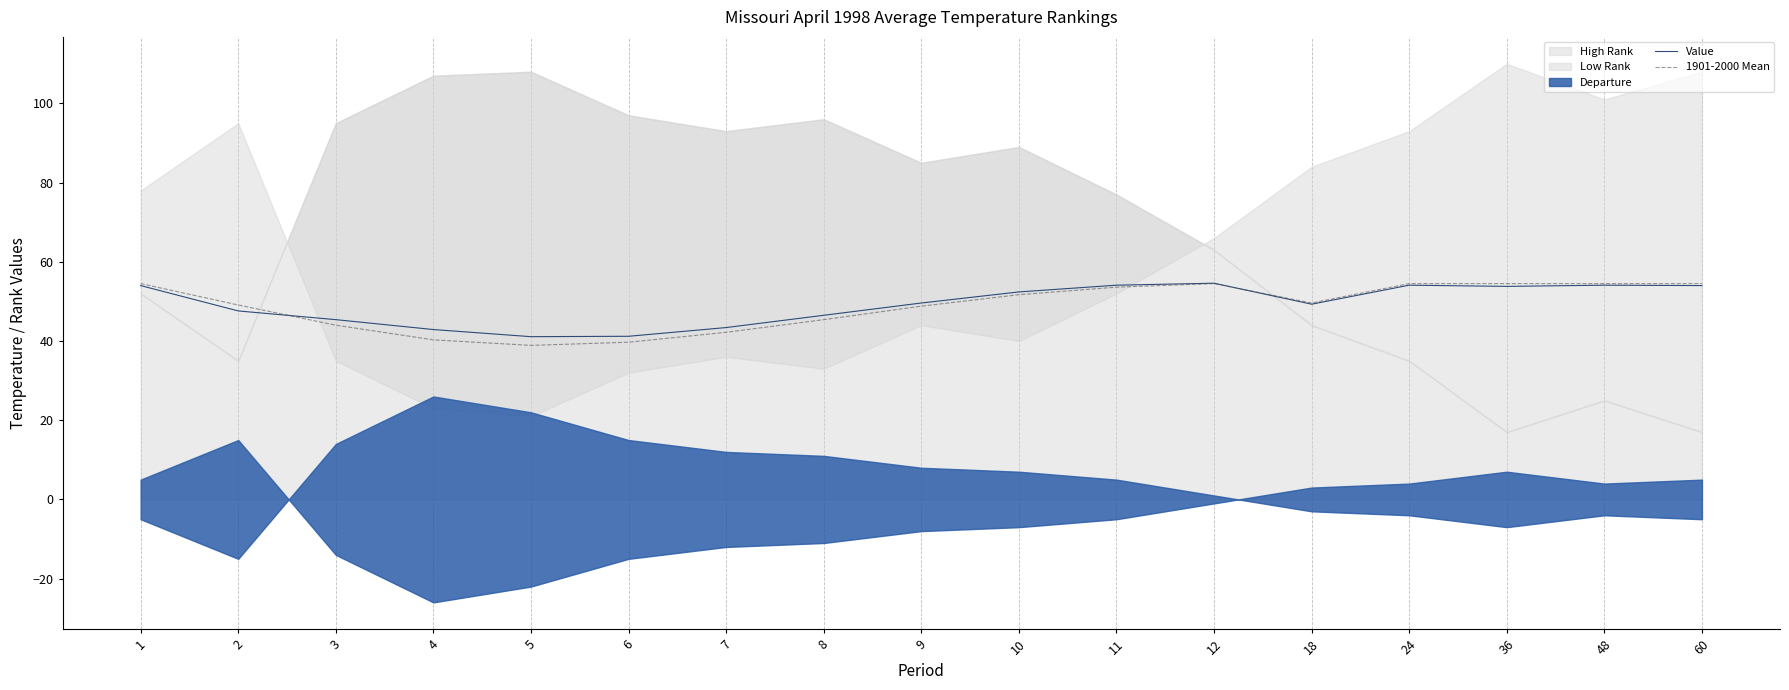

Where is 1901-2000 Mean nearest to the value 46?

8